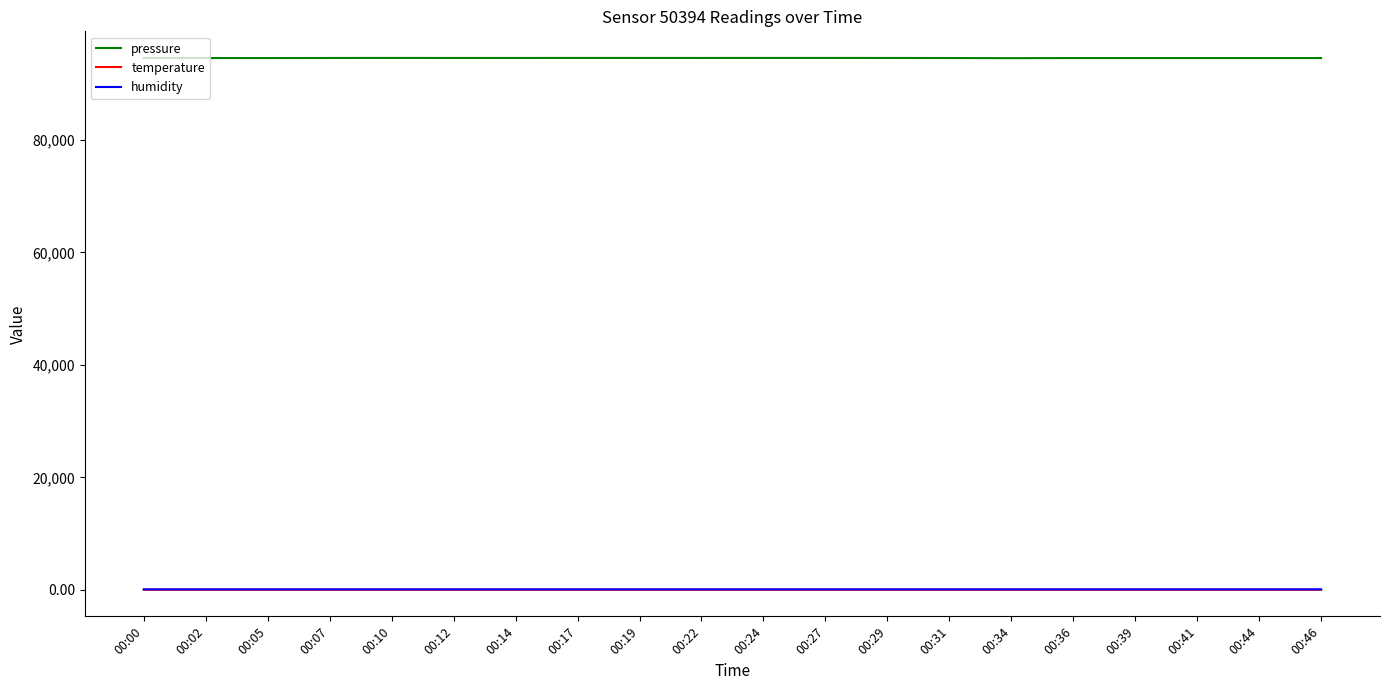

Is the value of humidity at 00:46 greater than the value of pressure at 00:19?

No